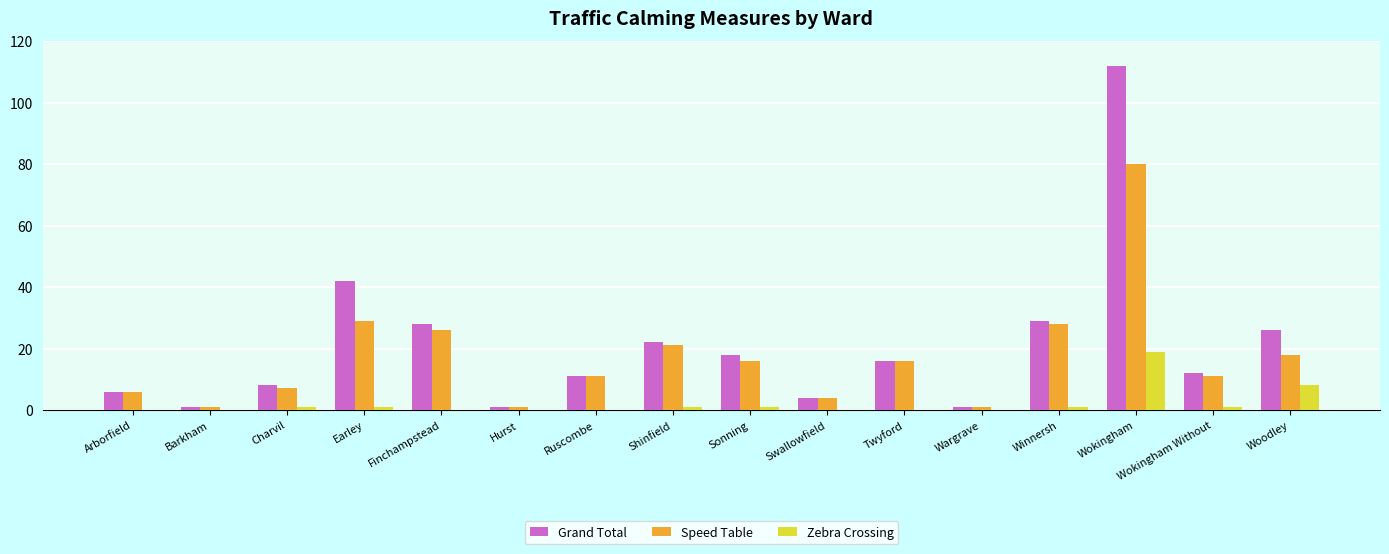

What is the total value across all series at Swallowfield?

8